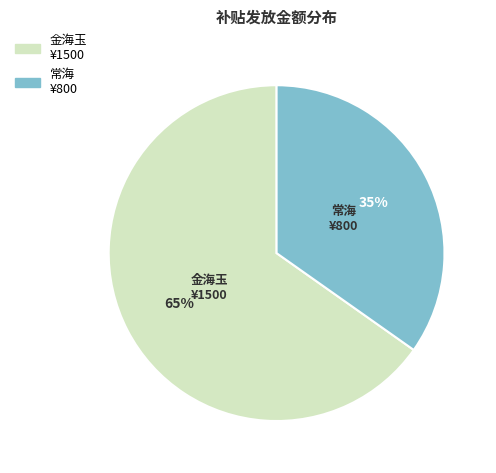

Do 金海玉 and 常海 together represent more than half of the pie?

Yes